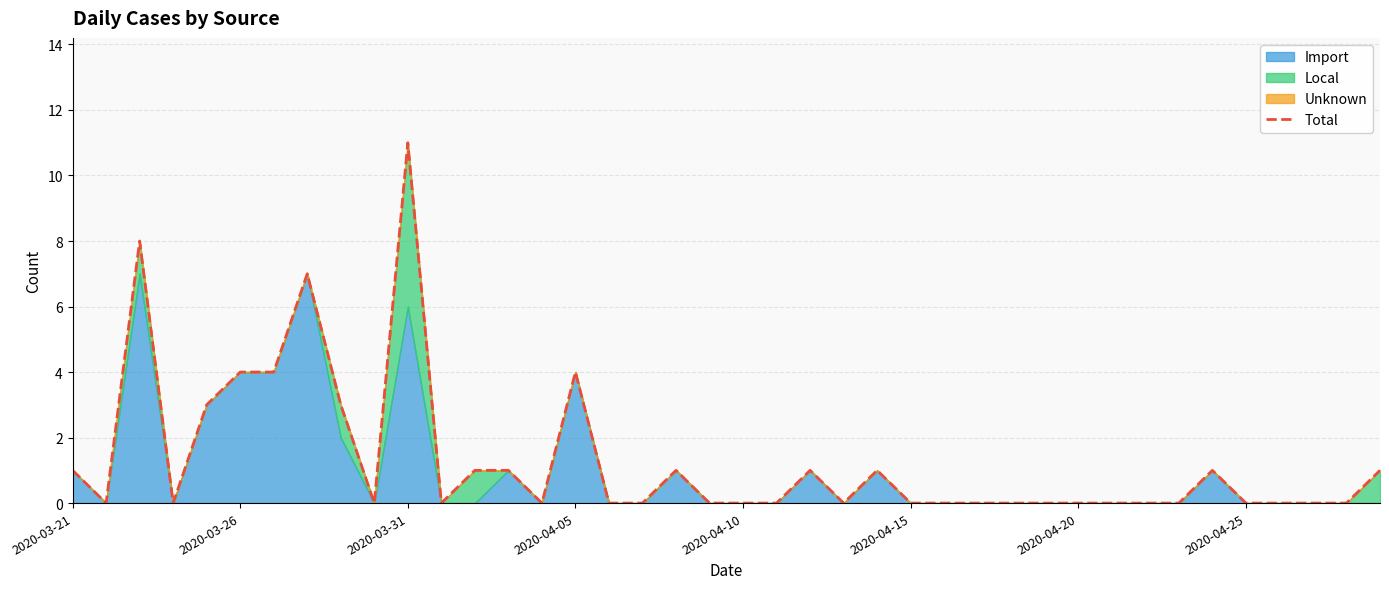

The value at 2020-03-31 is 2. True or false?

False